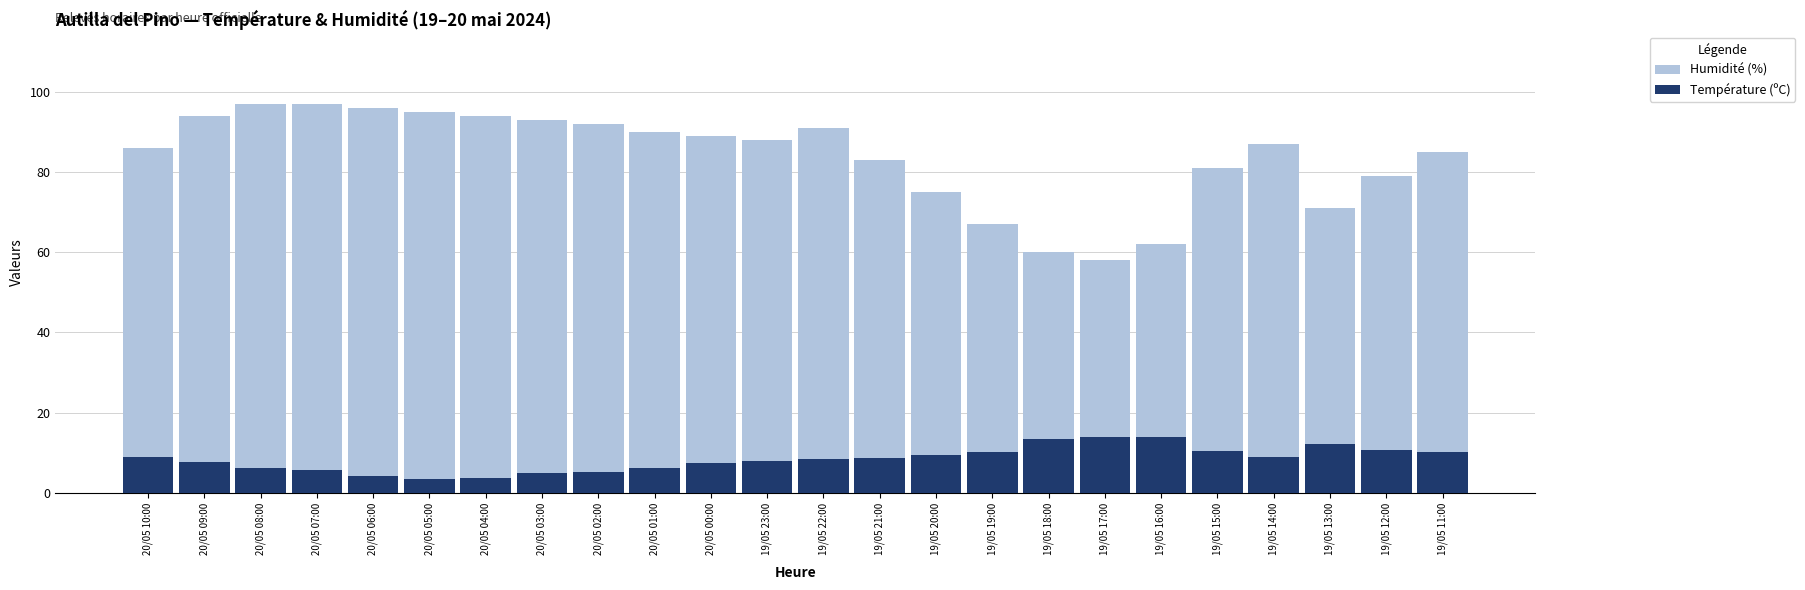

What is the highest value of the Humidité (%) series?

97.0